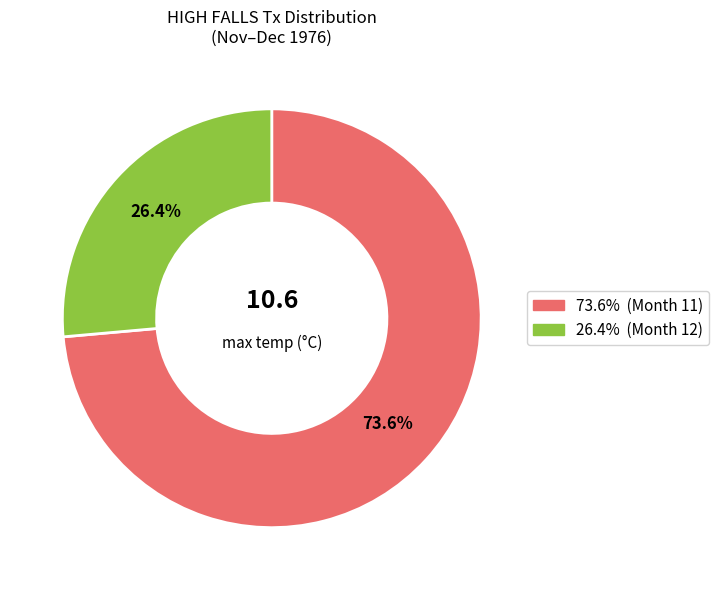

Is there a majority slice in this chart?

Yes